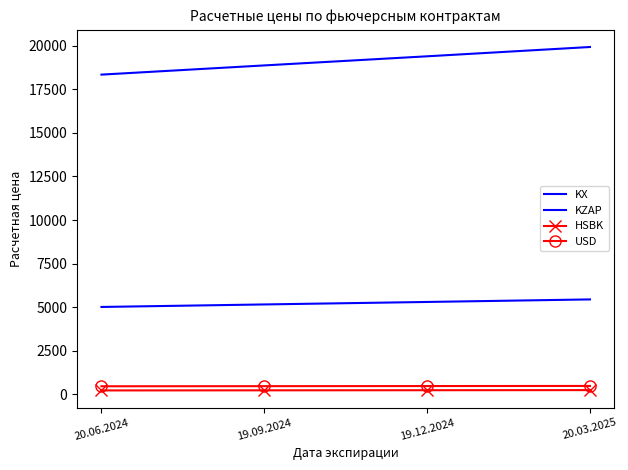

What is the value of the KZAP point at the 3rd from the left?

19403.0